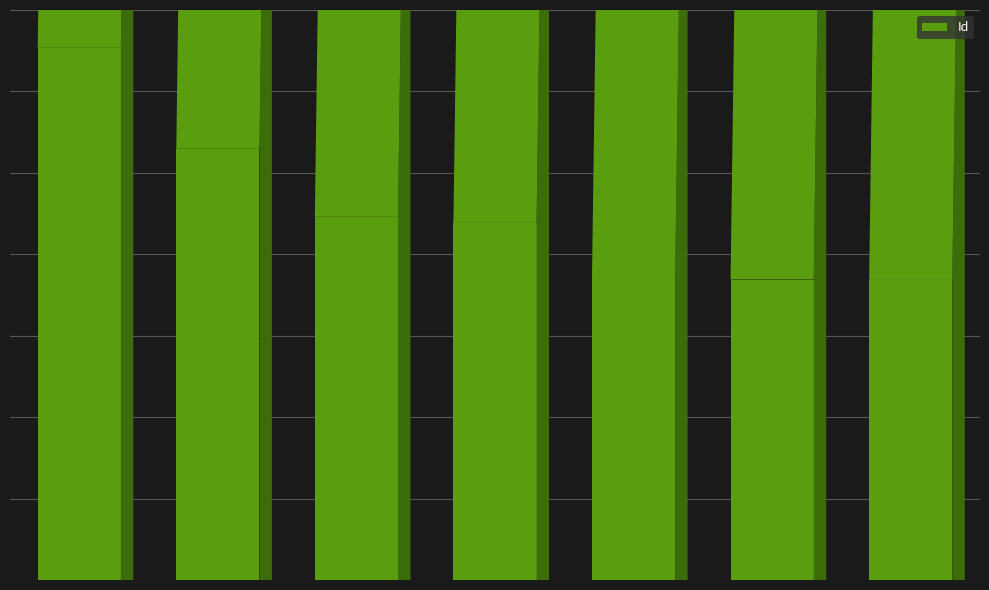

What is the maximum value shown in the chart?

50107